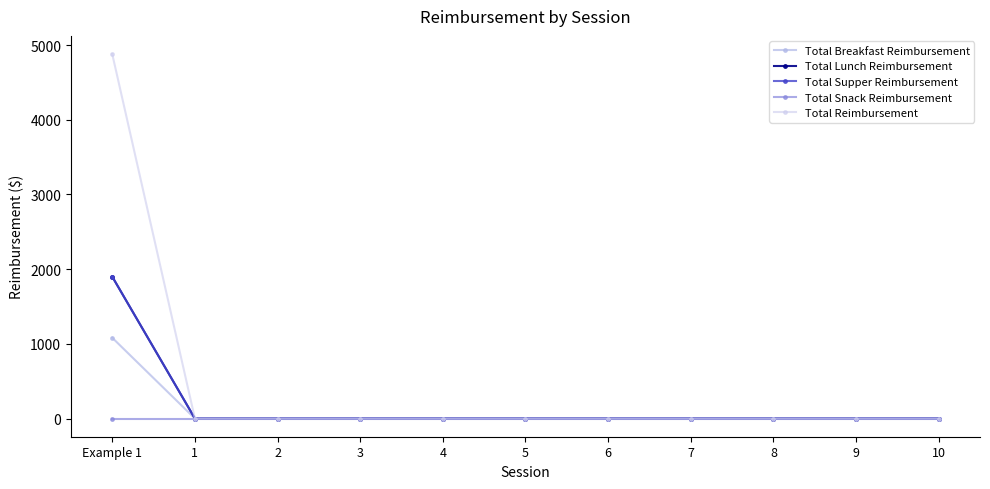

What is the maximum value shown in the chart?

4879.9